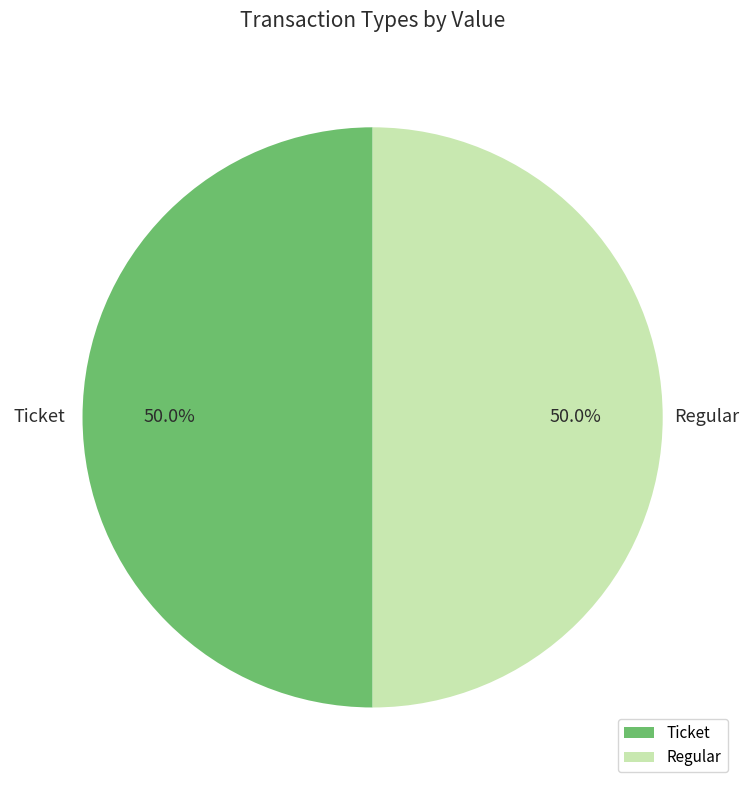

What portion of the pie excludes Ticket?

50.0%